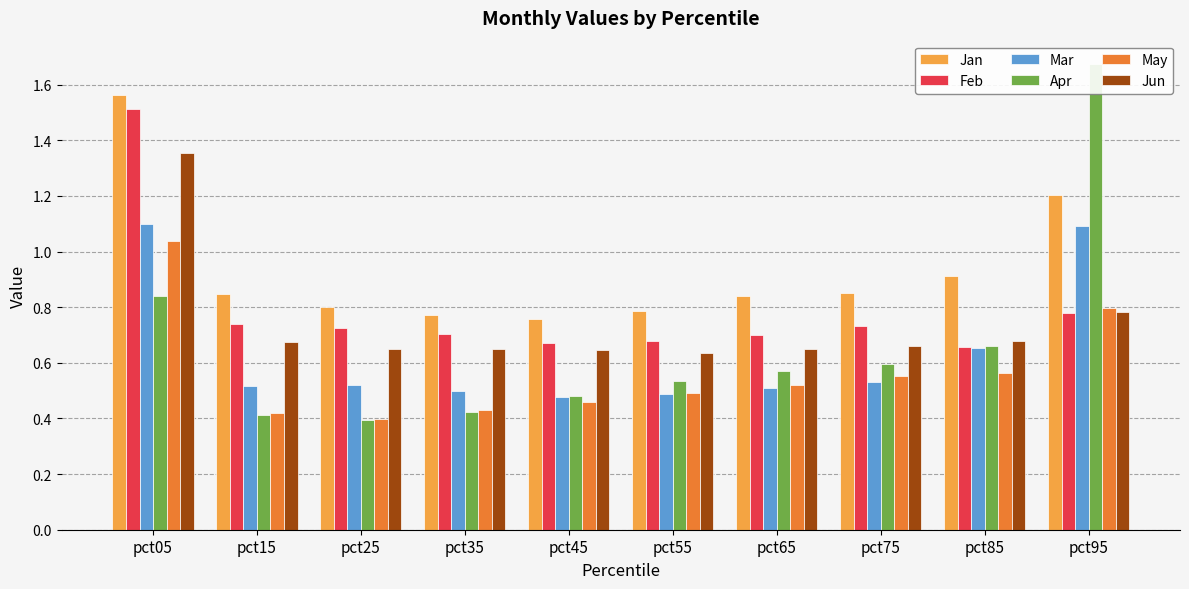

What value does the Apr series have at pct55?

0.5